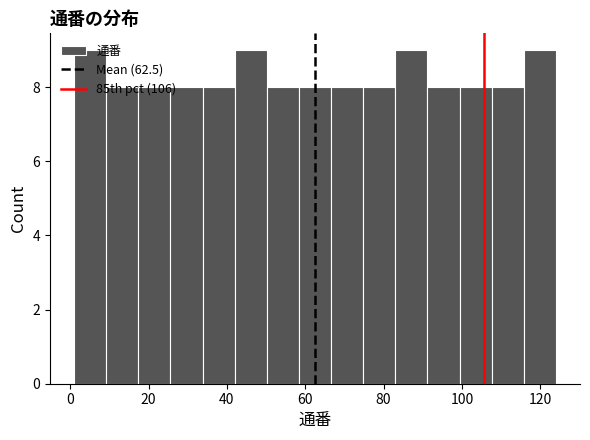

Reading left to right, transcribe this chart: for each bar, give the range it covers on the x-axis and its height. Neither the bar edges nor the heights are printed on the chart, so give them approximately, as read against the axes.

1.0 to 9.2: 9
9.2 to 17.4: 8
17.4 to 25.6: 8
25.6 to 33.8: 8
33.8 to 42.0: 8
42.0 to 50.2: 9
50.2 to 58.4: 8
58.4 to 66.6: 8
66.6 to 74.8: 8
74.8 to 83.0: 8
83.0 to 91.2: 9
91.2 to 99.4: 8
99.4 to 107.6: 8
107.6 to 115.8: 8
115.8 to 124.0: 9